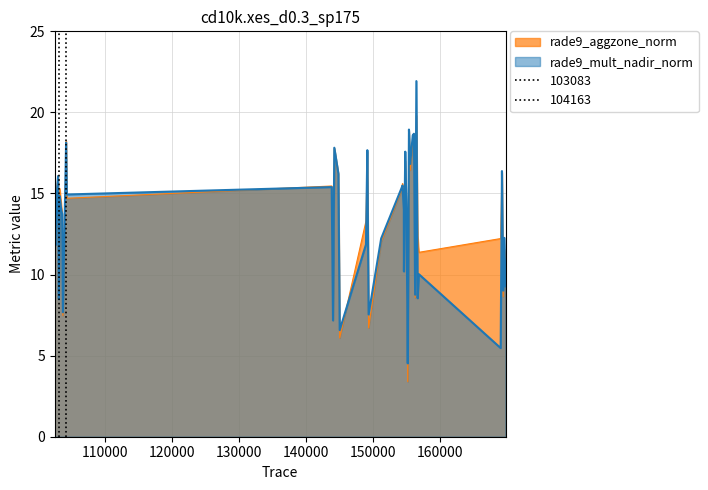

Reading right to left, list all the values displayed in this chart.

rade9_aggzone_norm: 11.0	11.6	8.6	16.3	12.2	11.4	12.4	19.8	8.6	18.7	18.3	16.4	18.9	3.4	13.9	17.0	13.5	15.0	15.6	15.2	12.0	6.7	17.6	13.3	6.1	16.2	17.8	7.2	15.5	14.7	18.3	7.5	13.8	14.3	15.3	8.7	16.1	15.2	14.0	13.1
rade9_mult_nadir_norm: 9.3	12.3	9.0	16.4	5.5	10.0	8.5	21.9	8.8	18.7	18.6	16.8	18.9	4.5	13.8	17.6	10.2	14.0	15.5	15.3	12.2	7.5	17.7	11.9	6.6	16.2	17.8	7.2	15.4	14.9	18.1	7.7	13.8	13.9	14.8	8.5	16.1	14.7	11.8	12.1